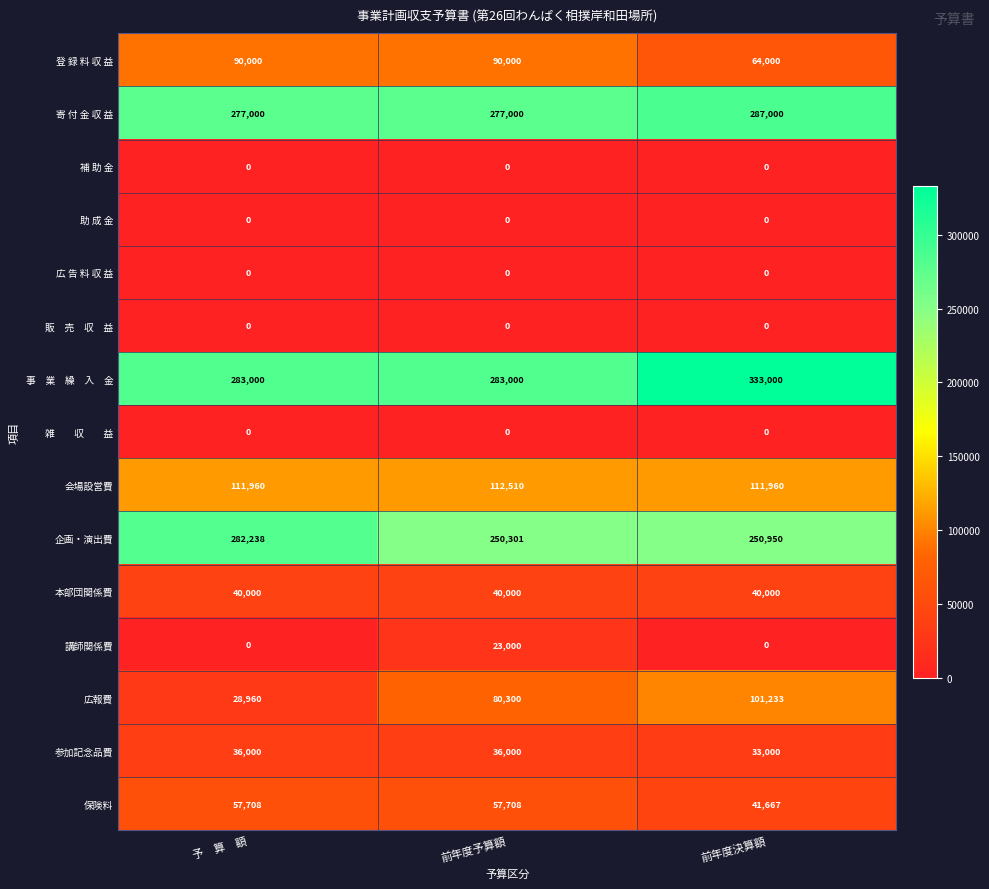

What is the greatest value displayed?

333000